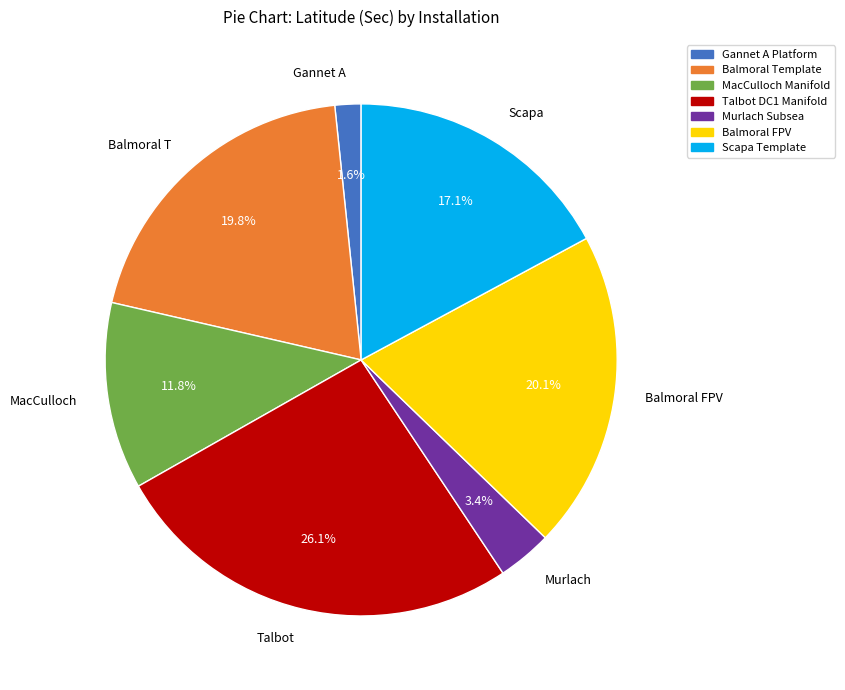

Which category has the biggest portion of the pie?

Talbot